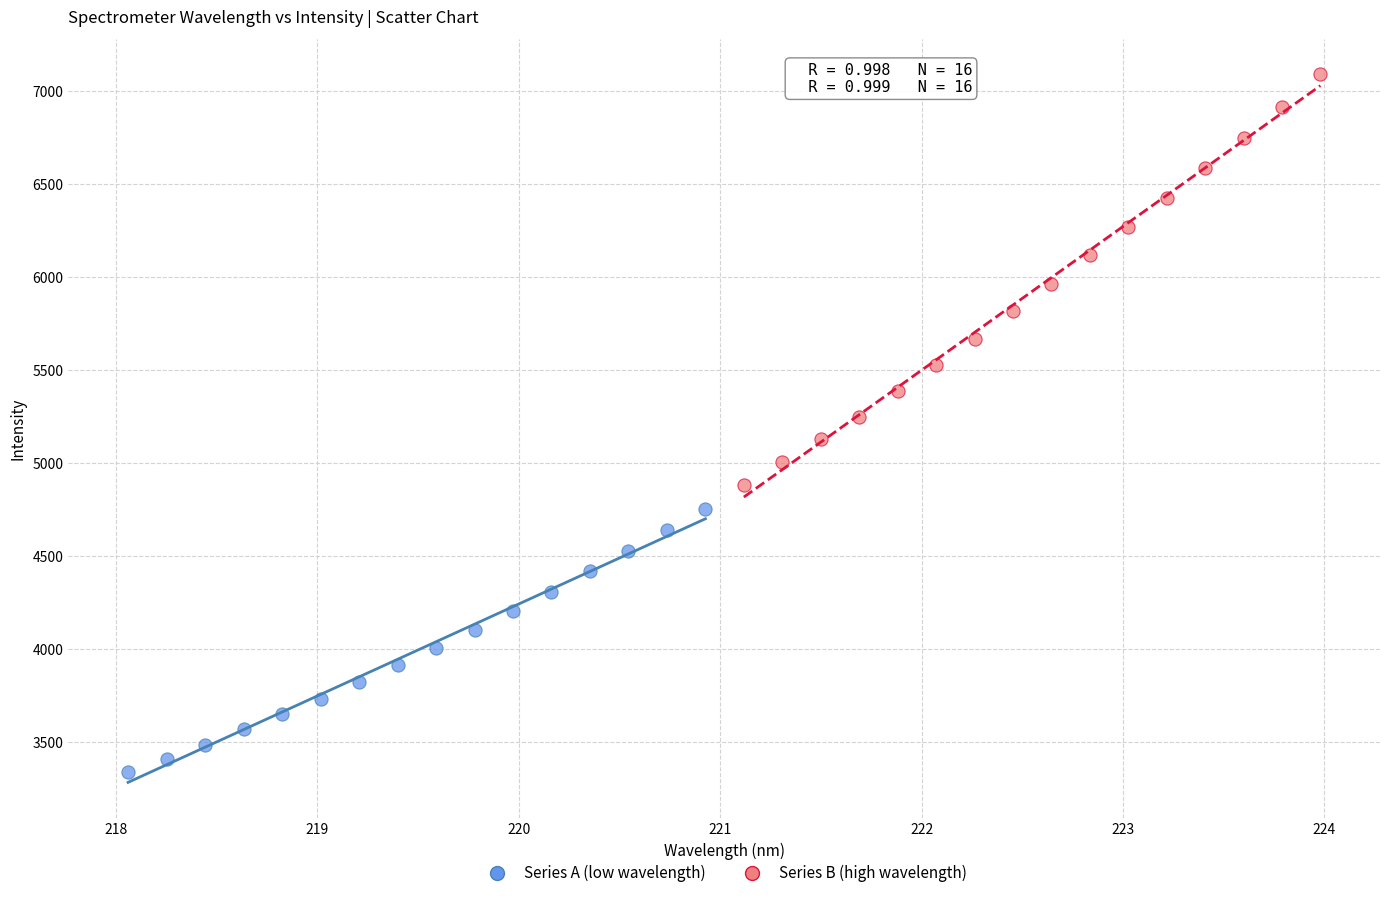

Which series has the widest spread of Y values?

Series B (high wavelength)